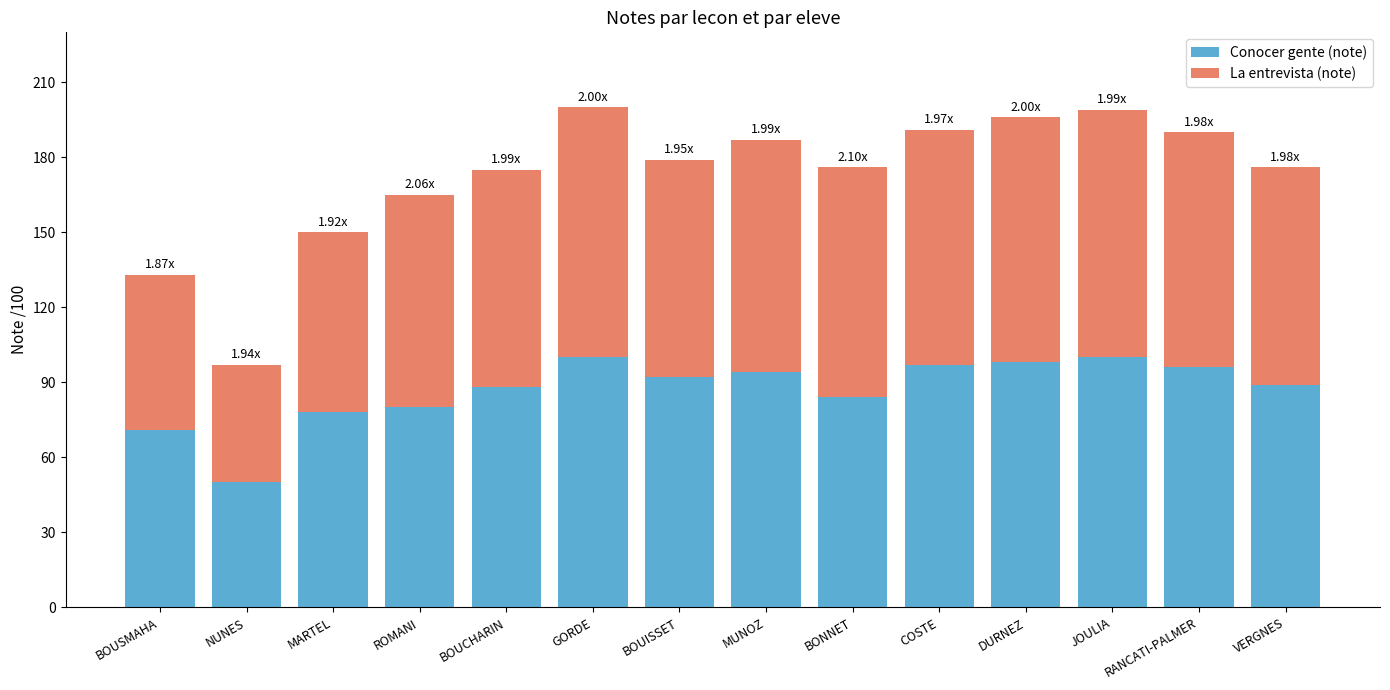

At which label does Conocer gente (note) reach its minimum?

NUNES